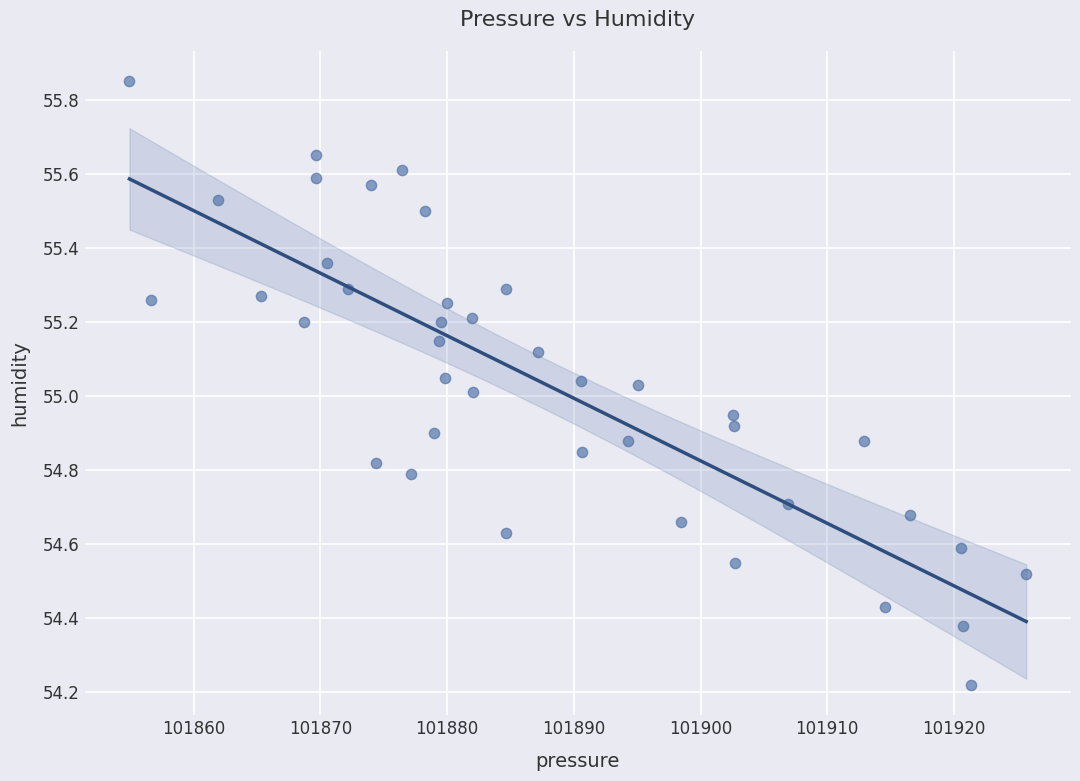

What is the range of X values (max minus min)?

70.8